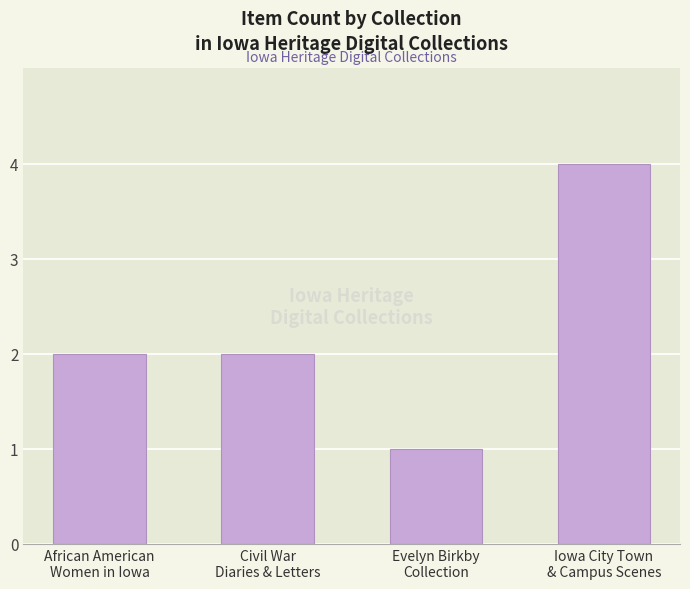

What is the sum of all values?

9